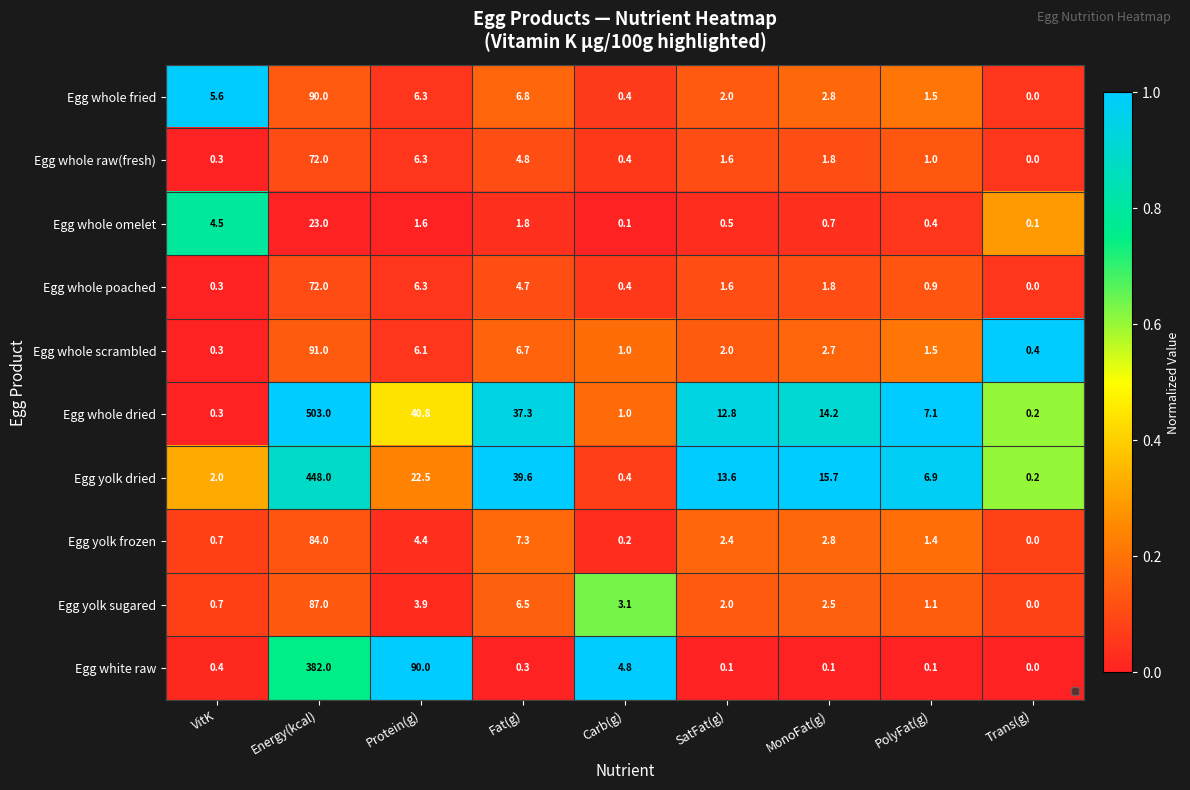

Which series has the largest range (max minus min)?

Egg whole dried